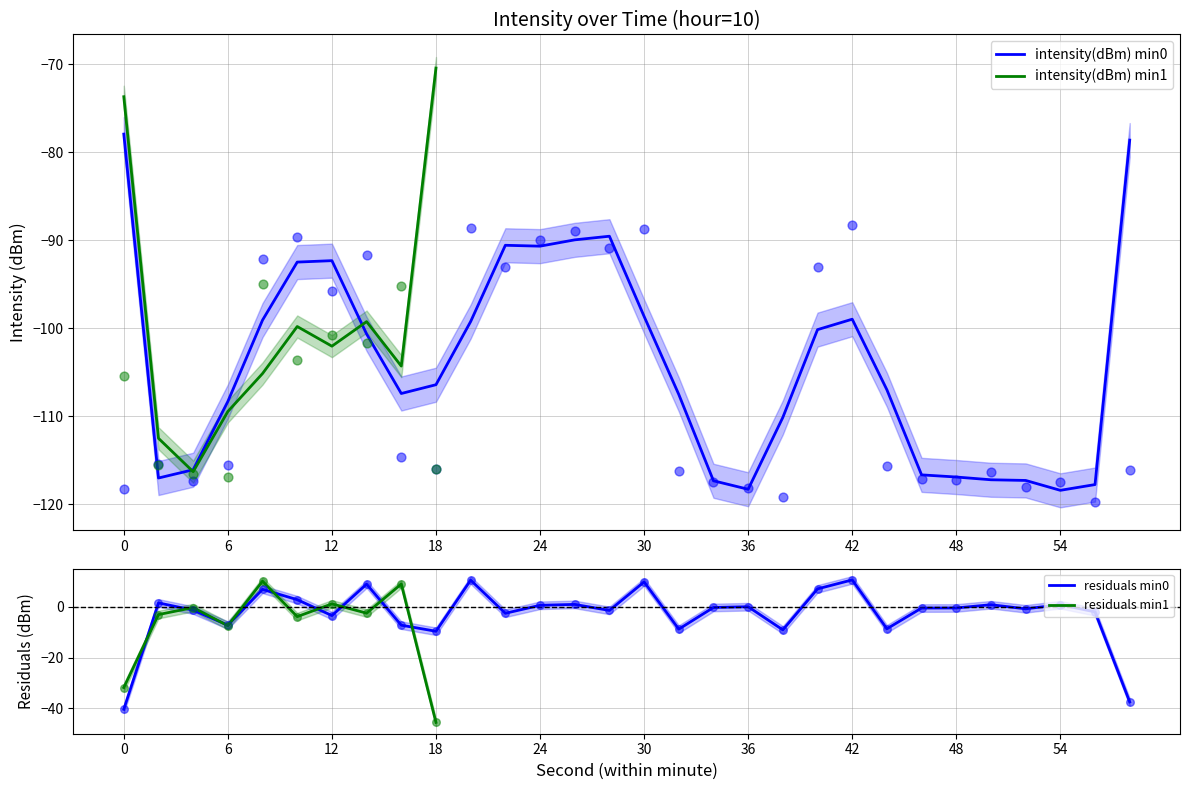

Between 6 and 54, which is larger?

6